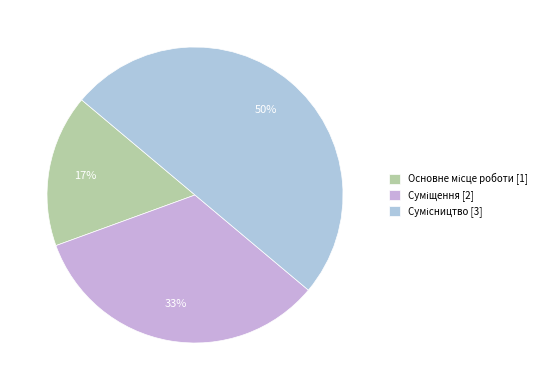

What is the change in value from Основне місце роботи to Суміщення?

+1